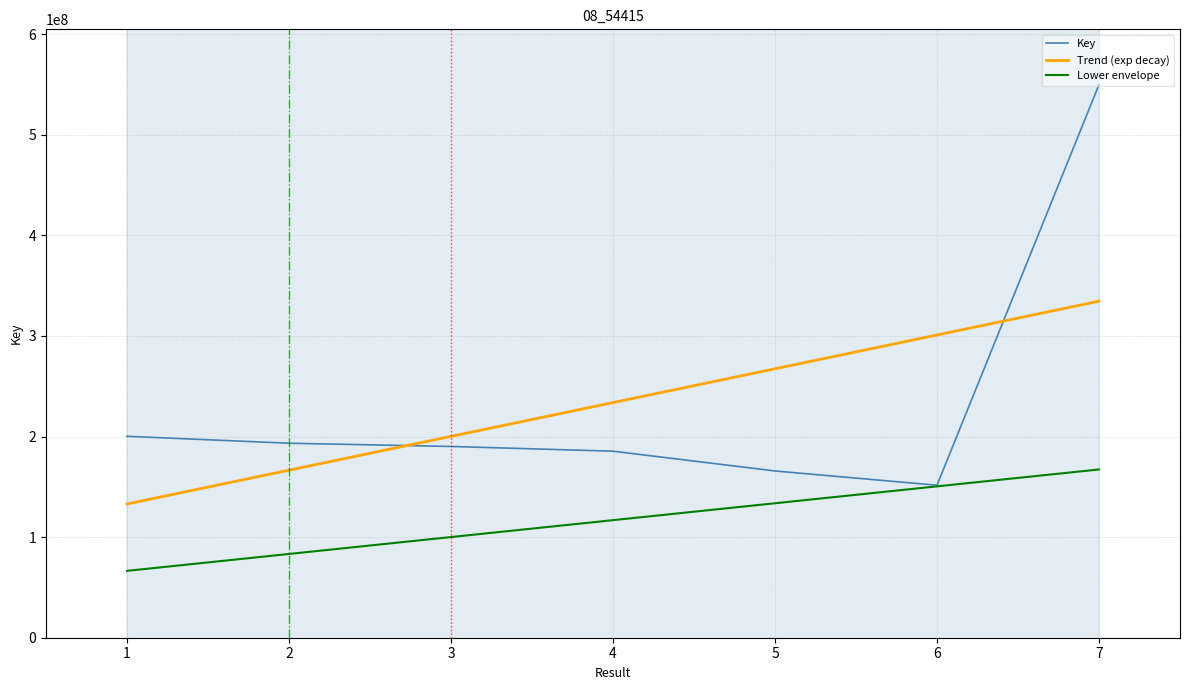

Reading left to right, transcribe all the data shown in this chart.

1=200231245	2=193350456	3=190136693	4=185432525	5=165767502	6=151576650	7=549815570